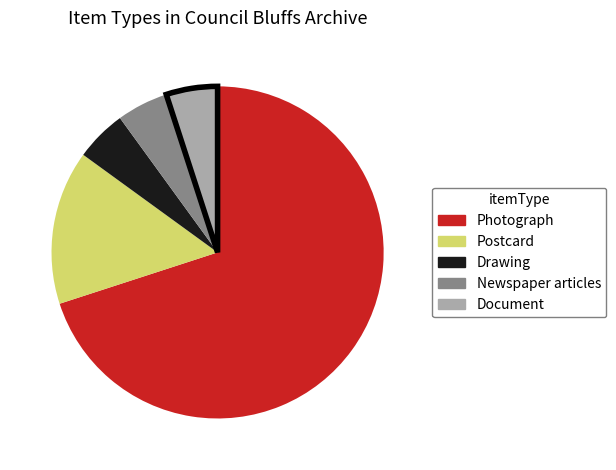

Is it true that Newspaper articles is 5% of the pie?

True